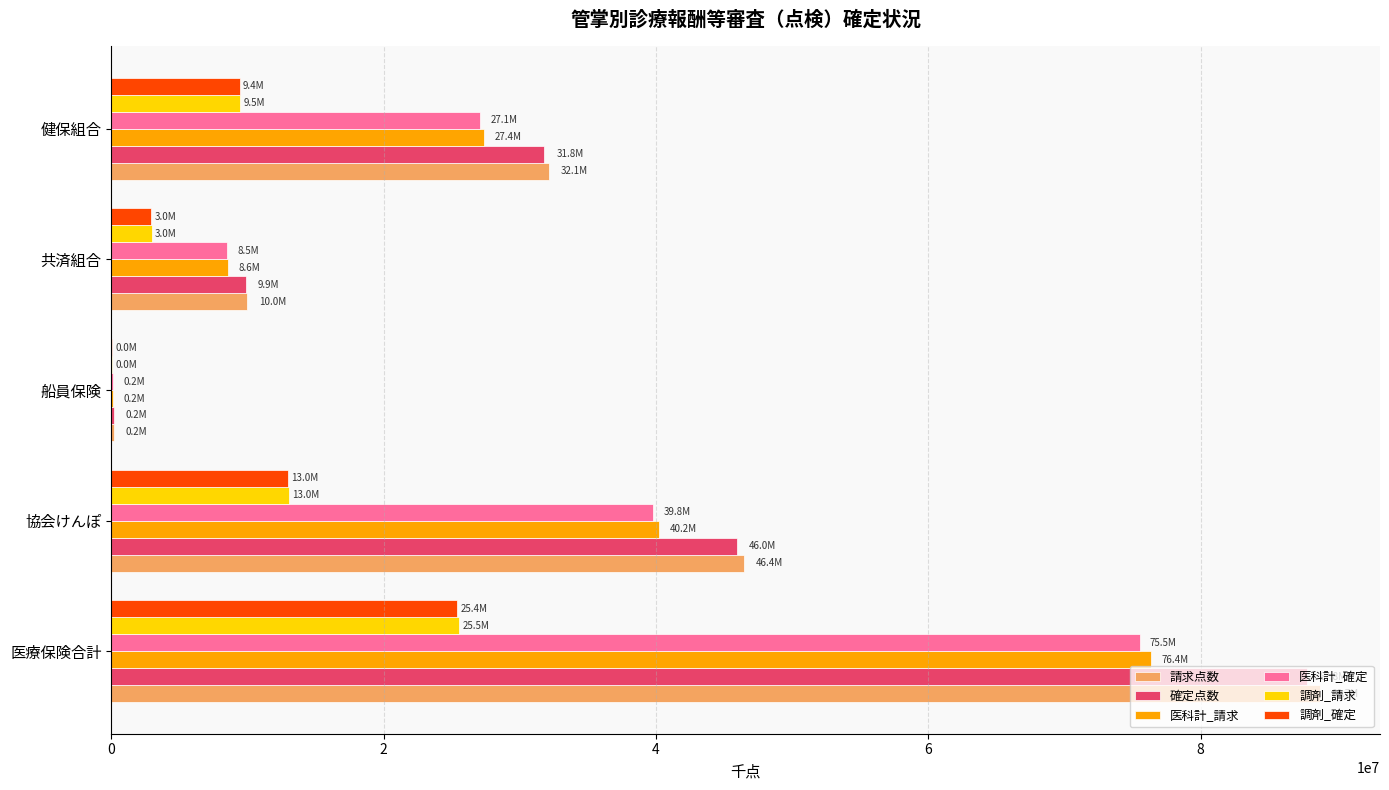

Is the value of 調剤_請求 at 医療保険合計 greater than the value of 調剤_確定 at 協会けんぽ?

Yes